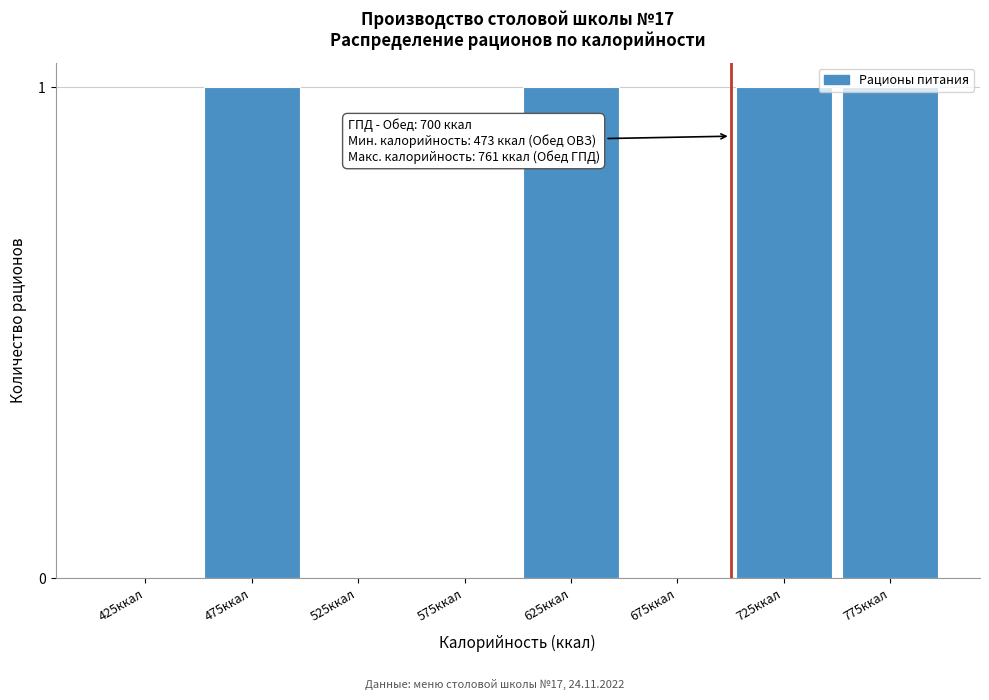

The chart shows a value of 0 at 575ккал. True or false?

True